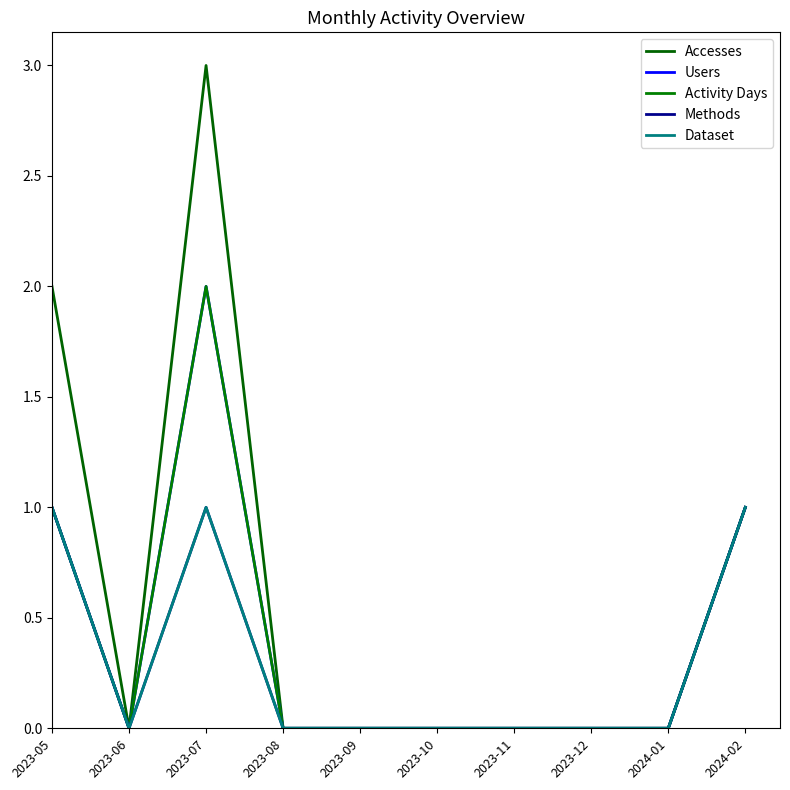

Which series changed the most between 2023-06 and 2024-01?

Accesses